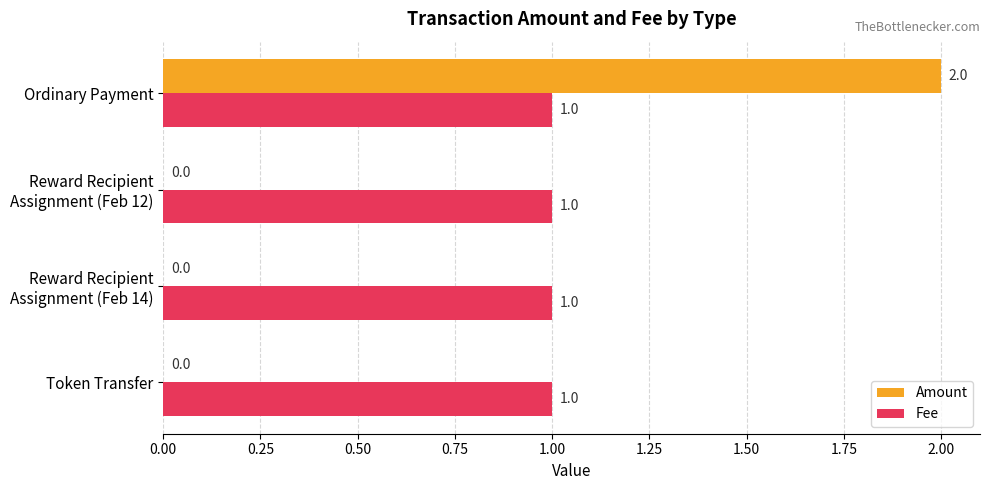

Which series changed the most between Token Transfer and Ordinary Payment?

Amount